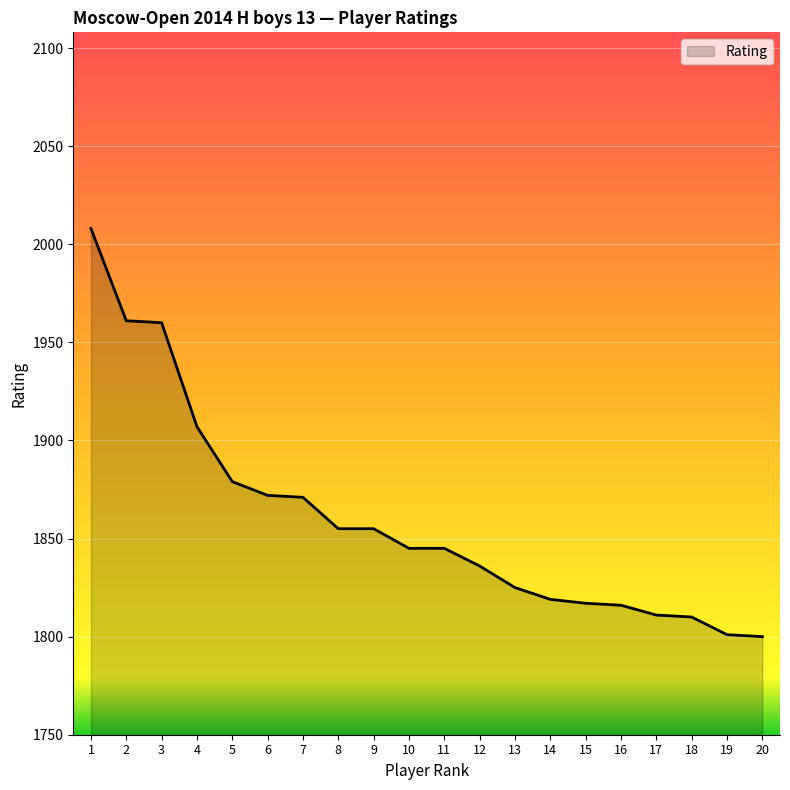

What is the change in value from 1 to 4?

-101